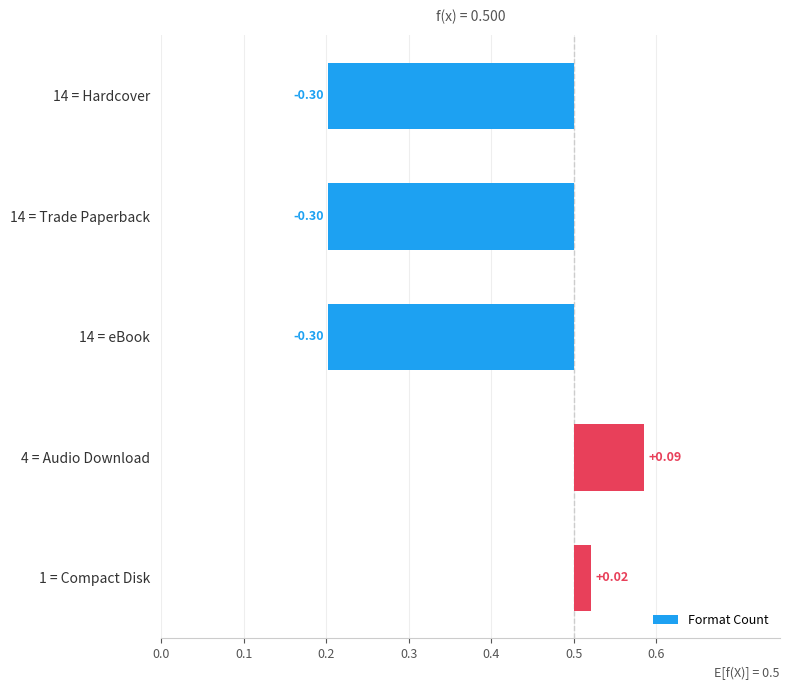

The value at 0.0 is -0.3. True or false?

True